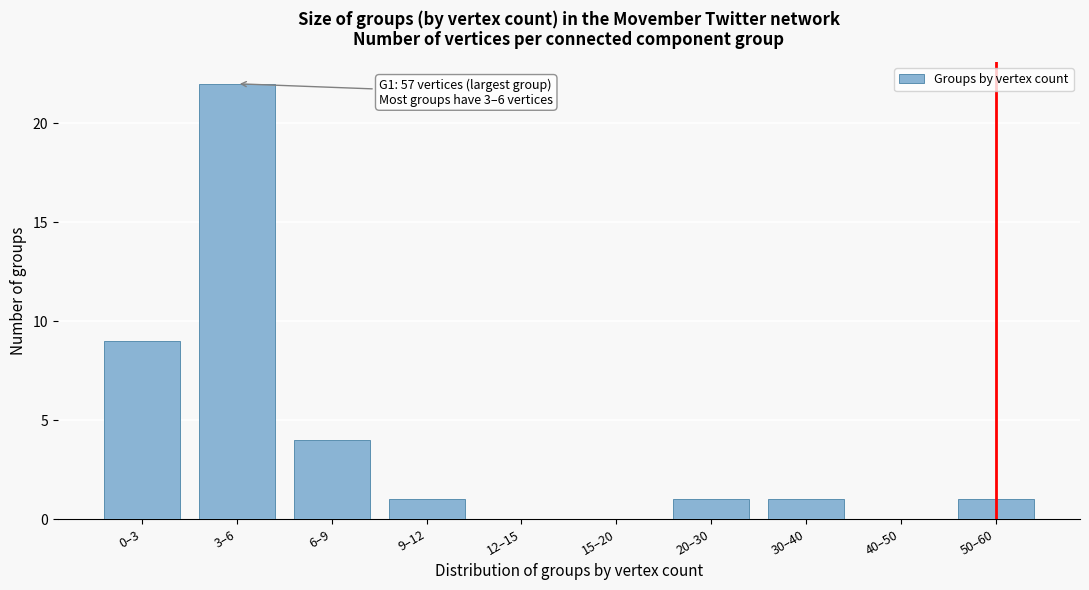

Reading left to right, transcribe all the data shown in this chart.

0–3=9	3–6=22	6–9=4	9–12=1	12–15=0	15–20=0	20–30=1	30–40=1	40–50=0	50–60=1